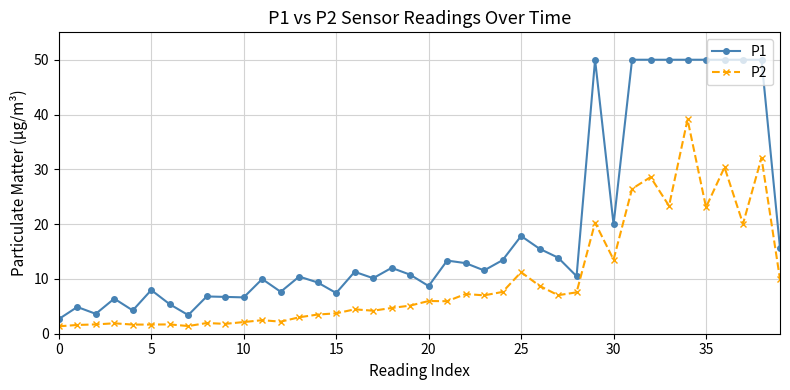

How many distinct data groups are displayed?

2